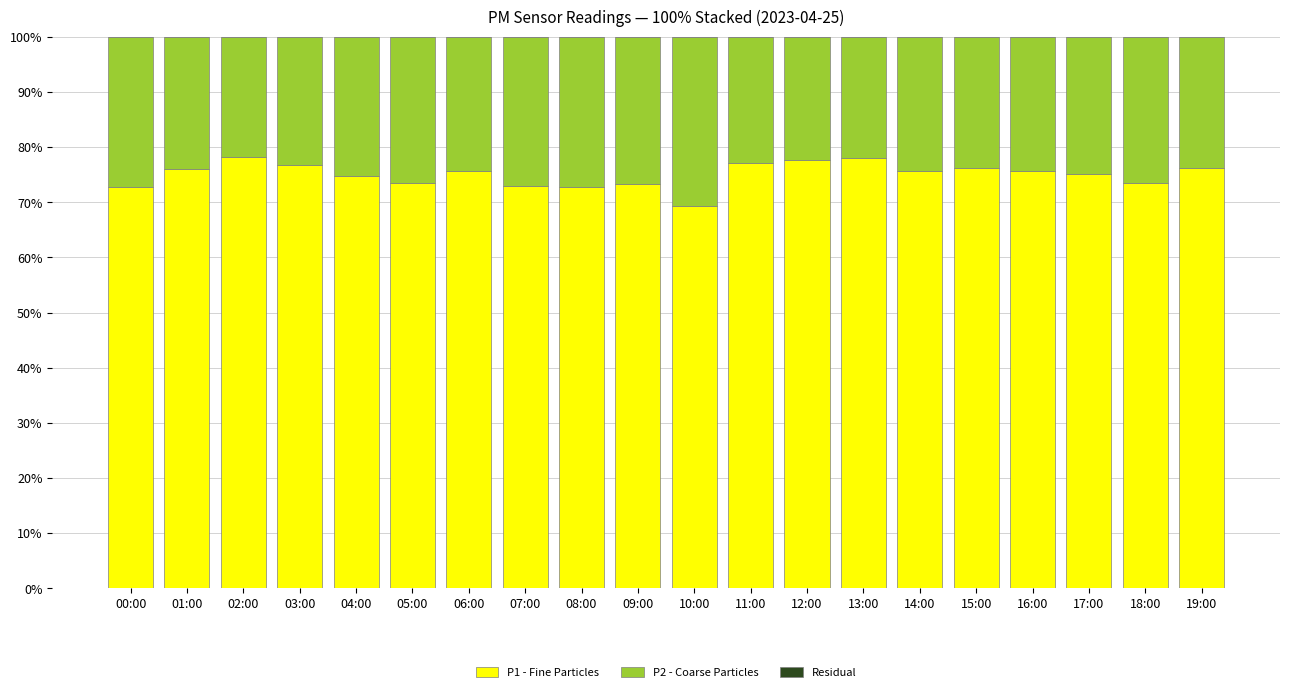

What is the approximate value of P1 - Fine Particles at 08:00?

72.8